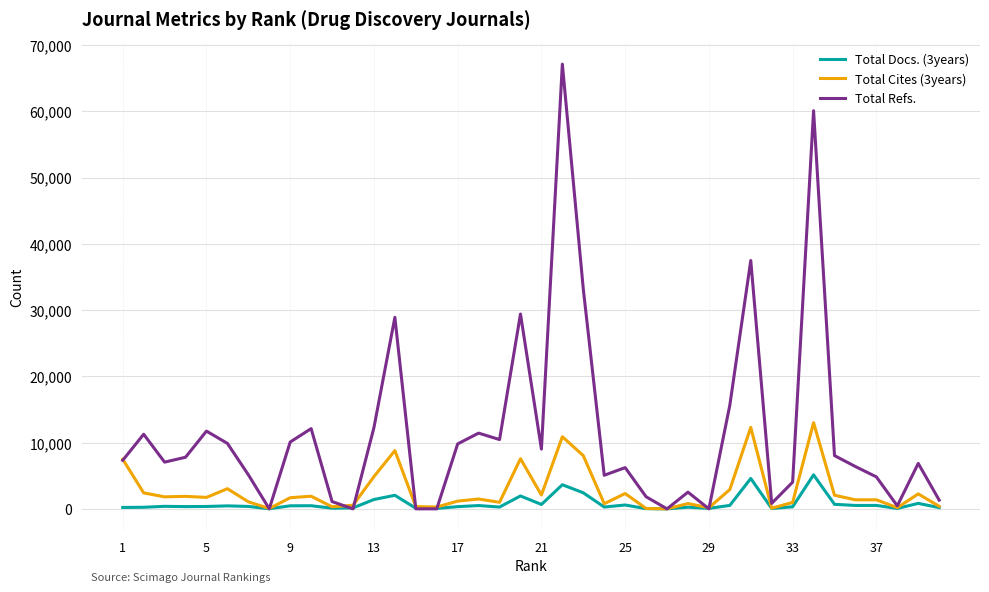

Which series has the largest range (max minus min)?

Total Refs.